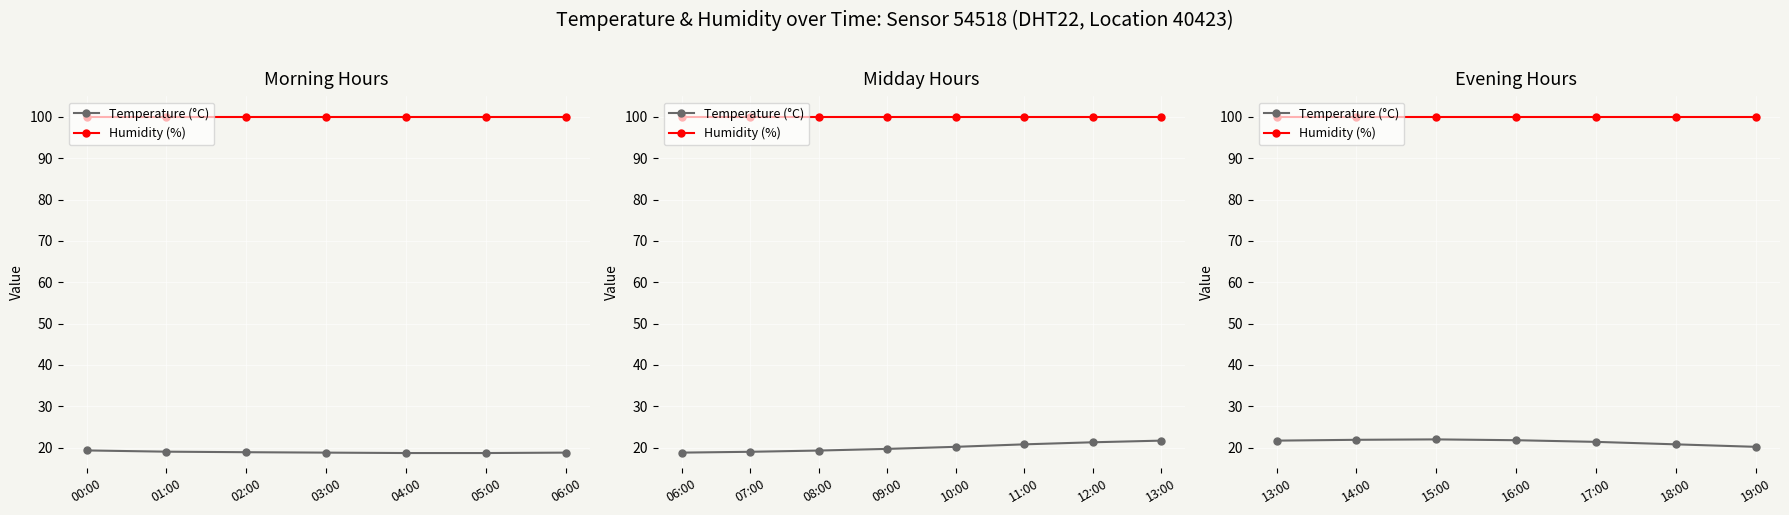

What is the average value of the Humidity (%) series?

99.9